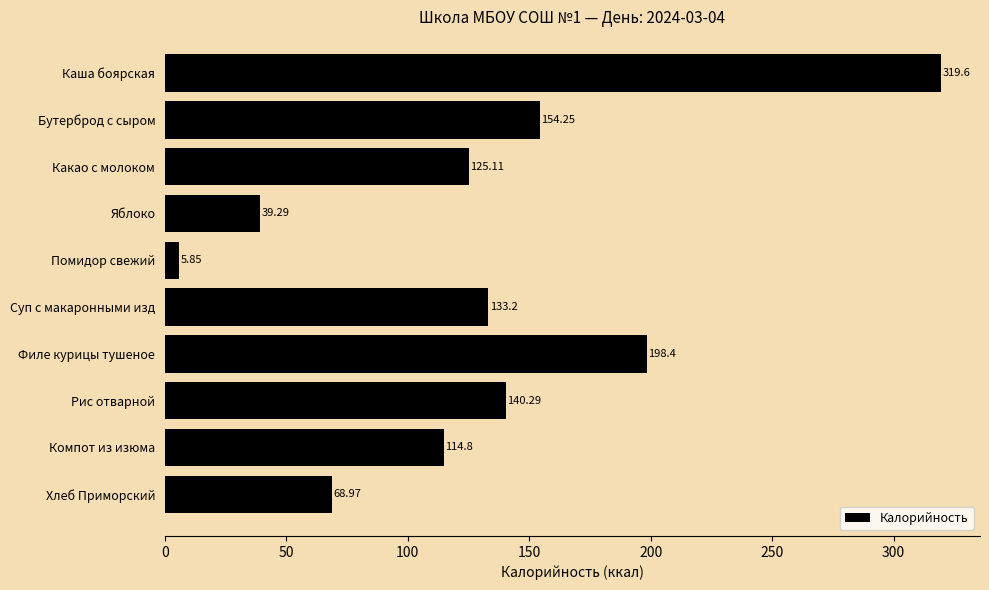

Does the chart contain stacked bars?

No